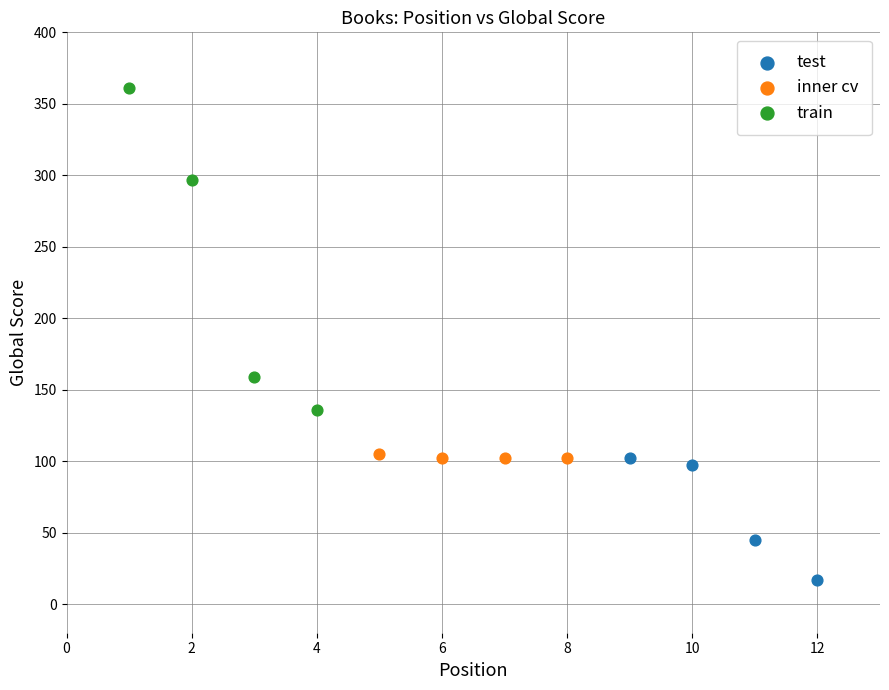

Which series has the largest Y range (max minus min)?

train